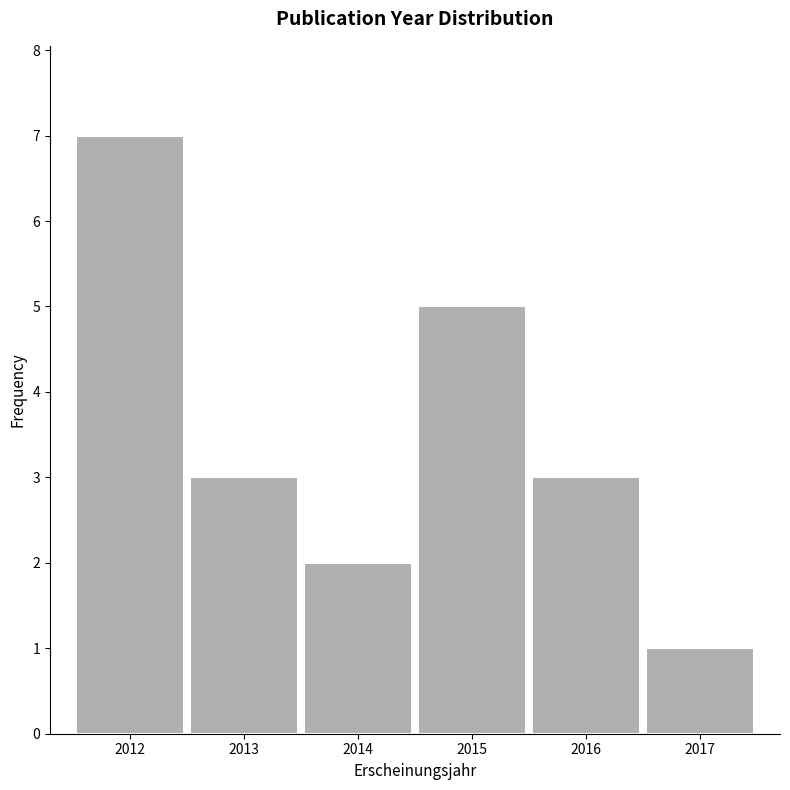

Reading left to right, transcribe this chart: for each bar, give the range it covers on the x-axis and its height. The values are not printed on the chart, so give them approximately, as read against the axis.

2011.5 to 2012.5: 7
2012.5 to 2013.5: 3
2013.5 to 2014.5: 2
2014.5 to 2015.5: 5
2015.5 to 2016.5: 3
2016.5 to 2017.5: 1